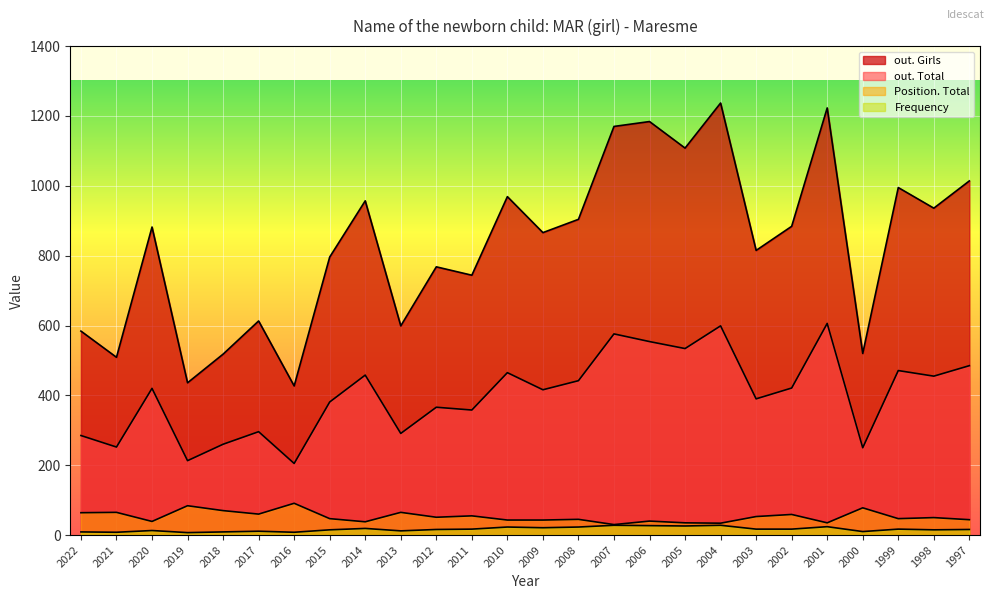

What is the difference between the maximum and minimum values in the out. Total series?

401